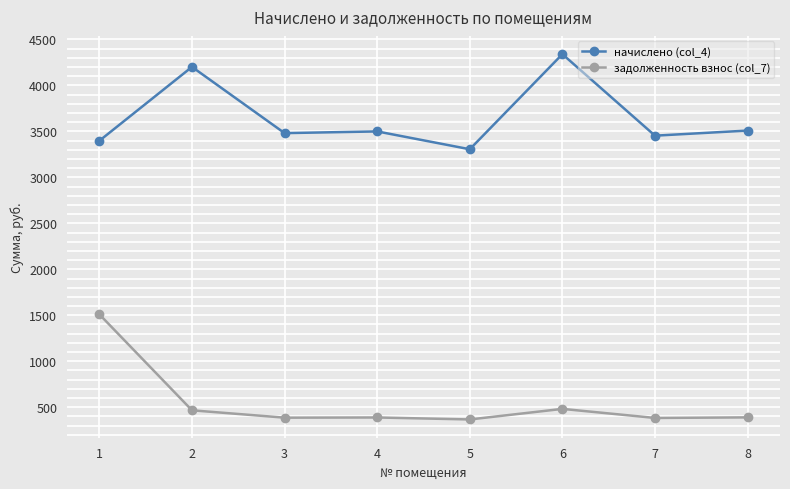

The начислено (col_4) series shows 3499.7 at 4. True or false?

True